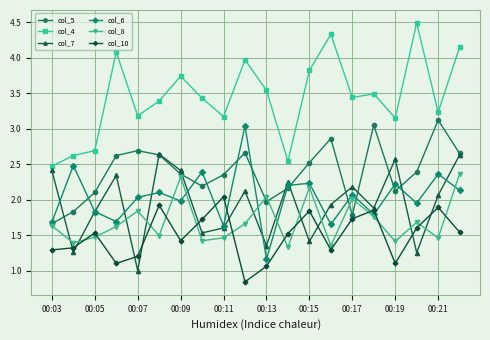

Which series has the largest range (max minus min)?

col_4